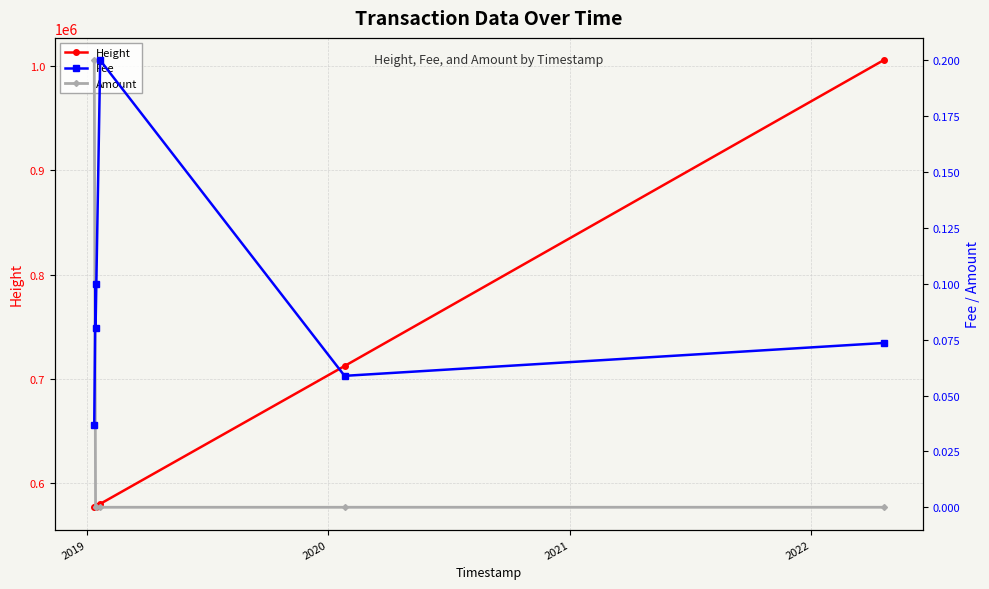

Which series has the largest range (max minus min)?

Height